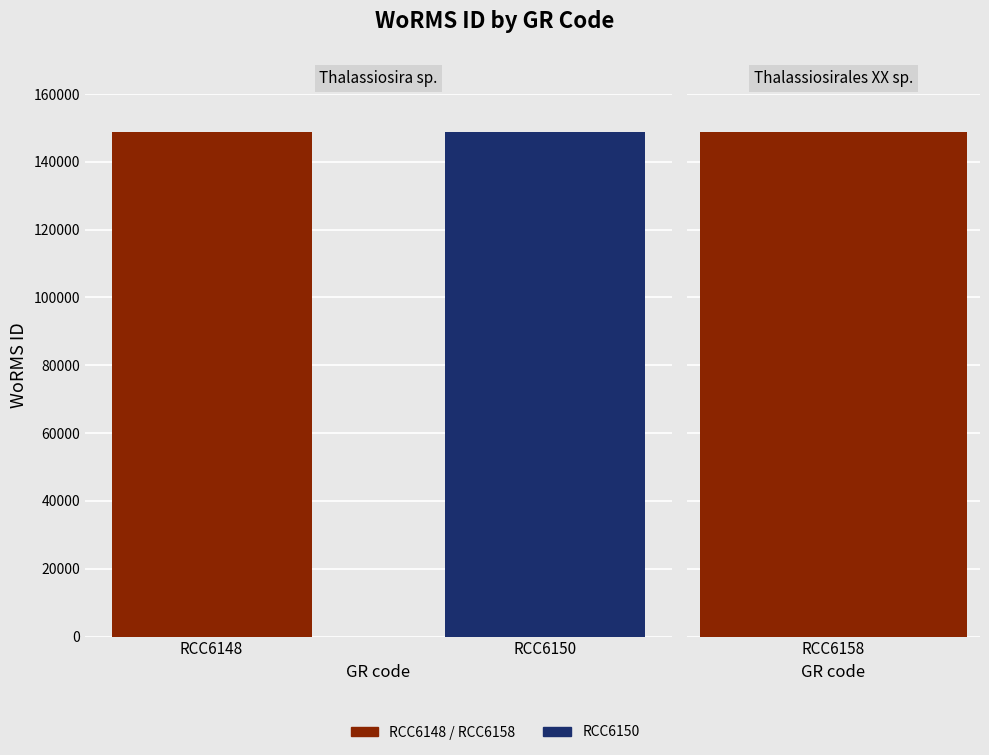

What is the difference between the values at RCC6148 and RCC6158?

9